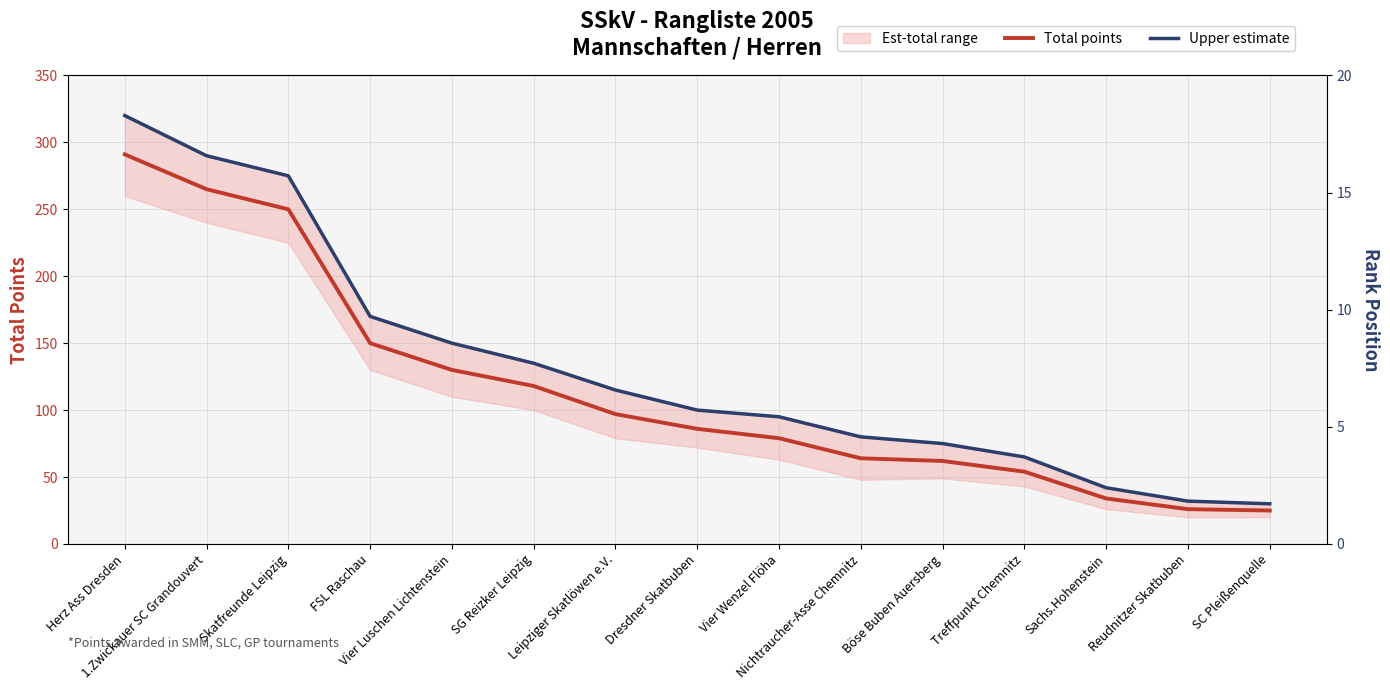

List the series in order of their overall mean, lowest first.

Total points, Upper estimate